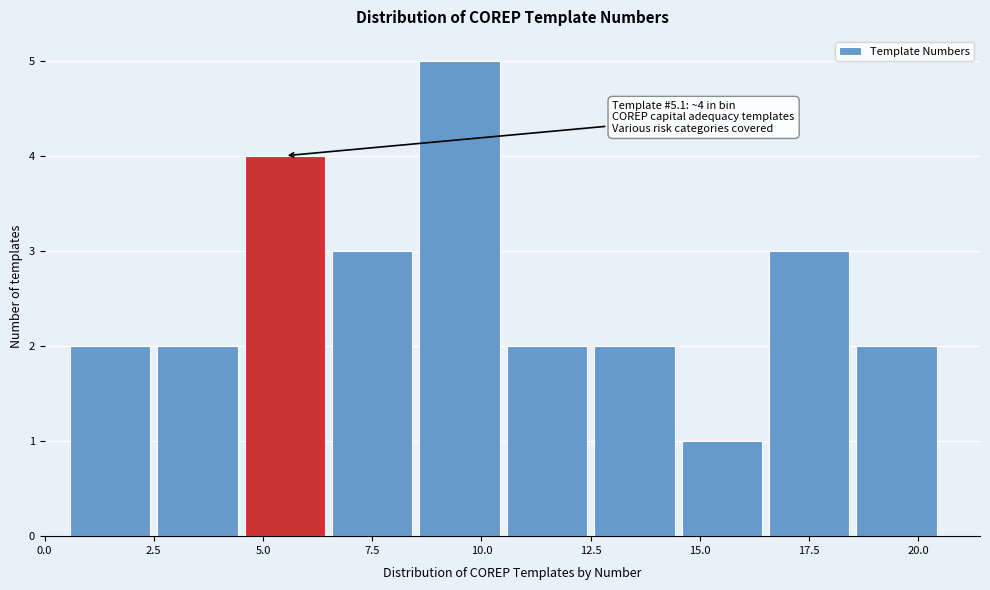

Which range on the x-axis has the tallest bar?

8.5 to 10.5